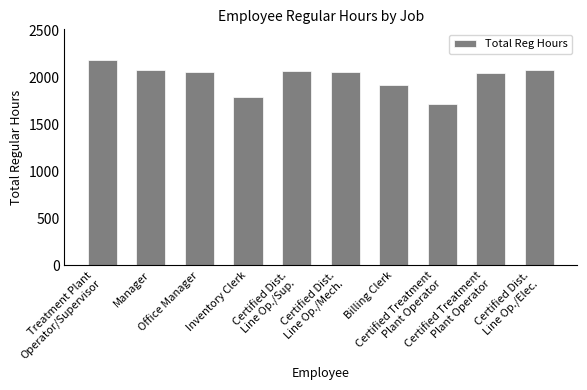

What is the change in value from Inventory Clerk to Certified Treatment
Plant Operator?

-69.3